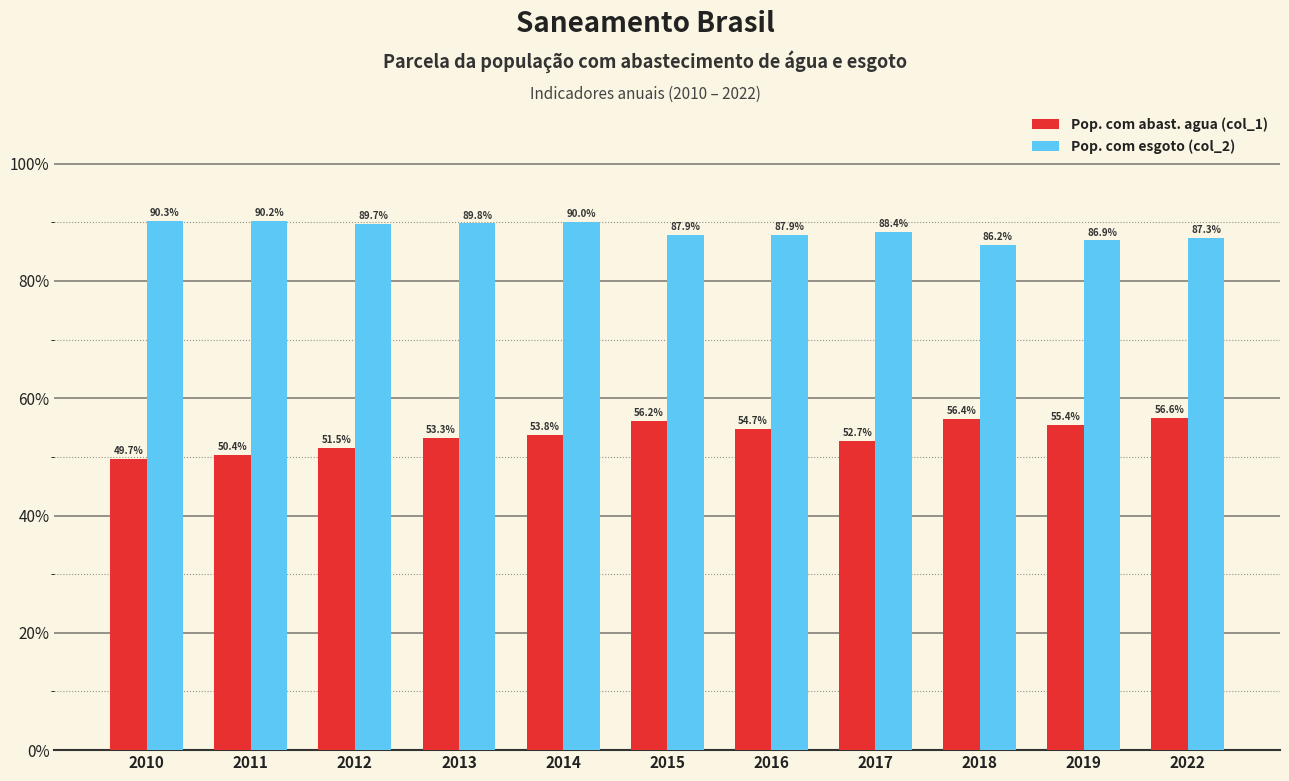

Count the Pop. com esgoto (col_2) values in the range 0 to 1.

11